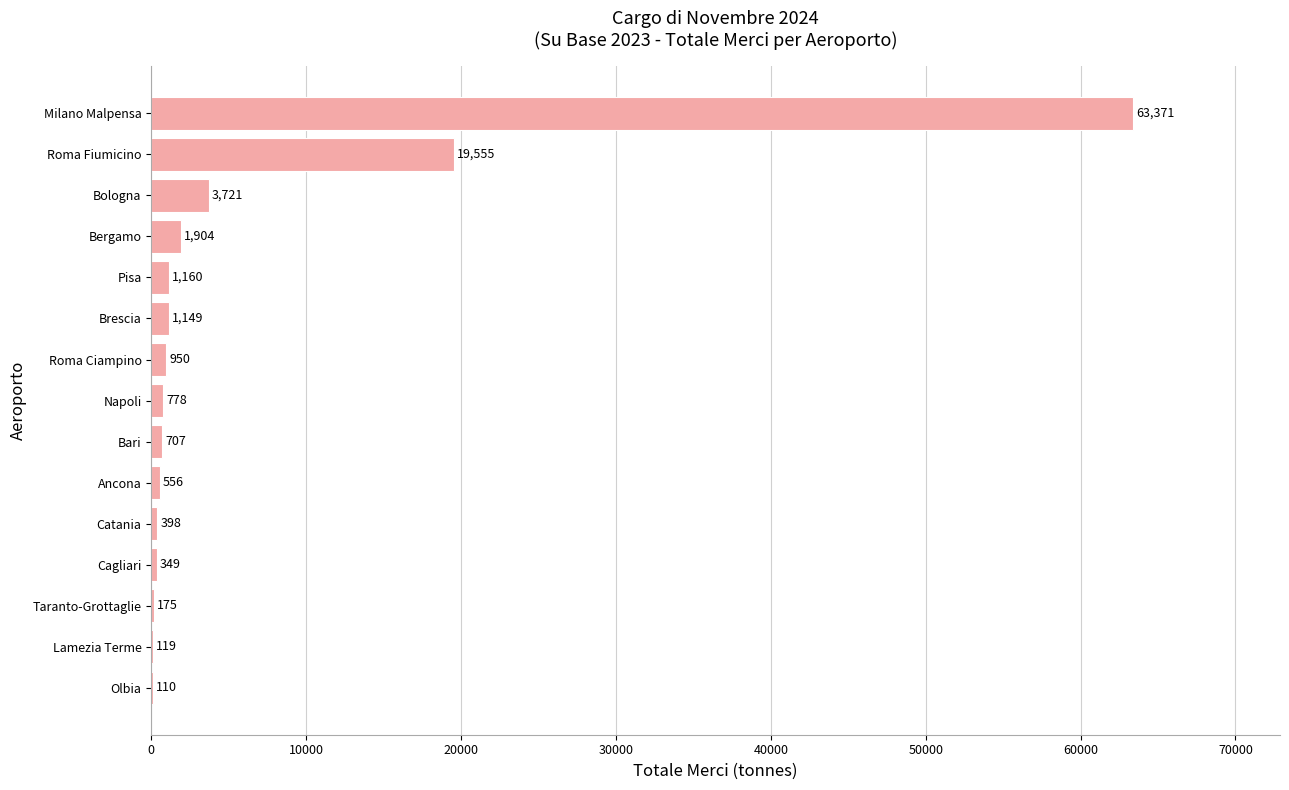

Where is the data nearest to the value 31740?

Roma Fiumicino